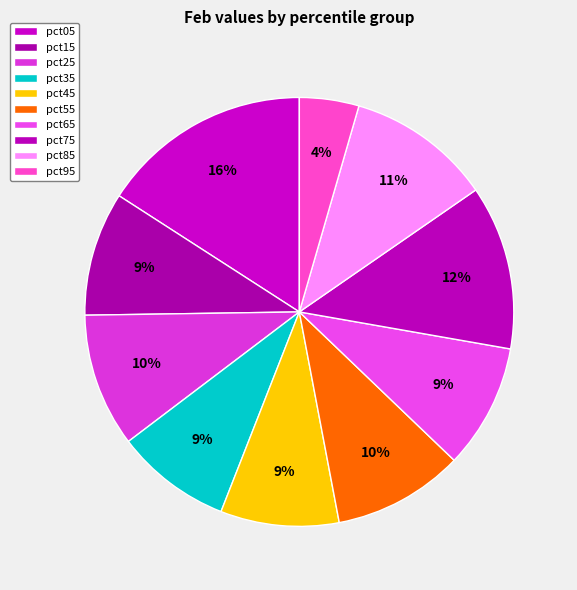

Is there any slice that represents more than half of the pie?

No